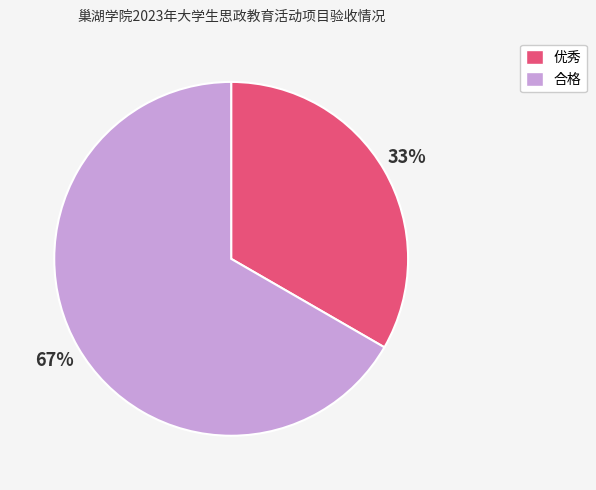

How many segments does this pie chart have?

2